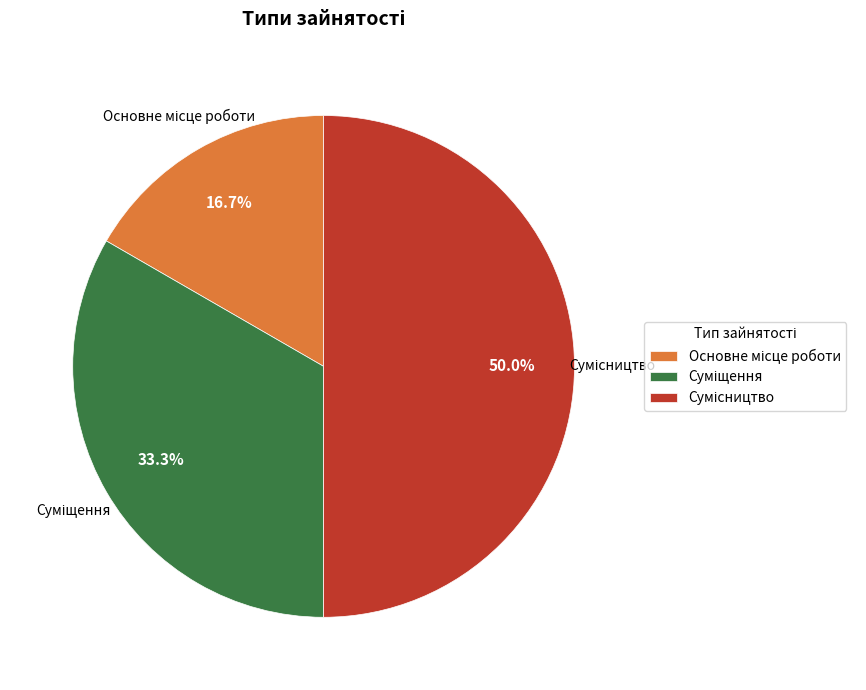

To the nearest percent, what is the combined percentage of Суміщення and Сумісництво?

83%